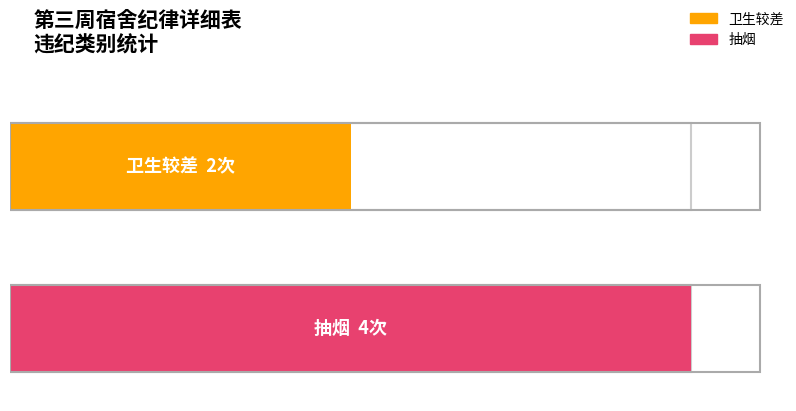

What is the label of the 1st bar from the right?

抽烟